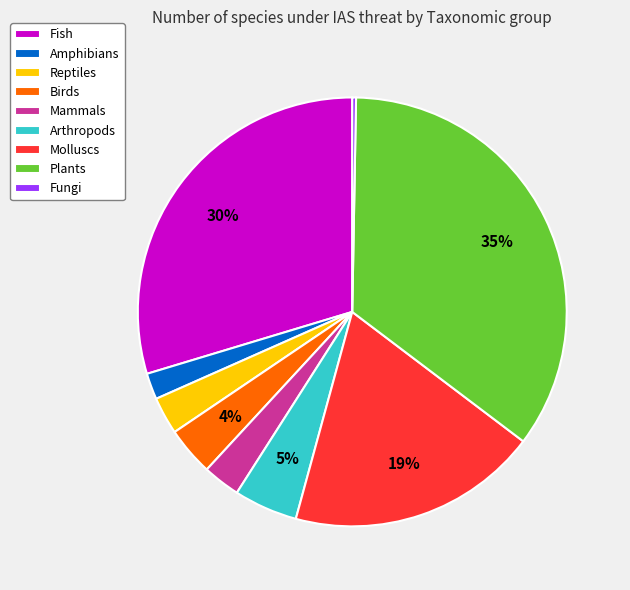

Between Fish and Arthropods, which is larger?

Fish